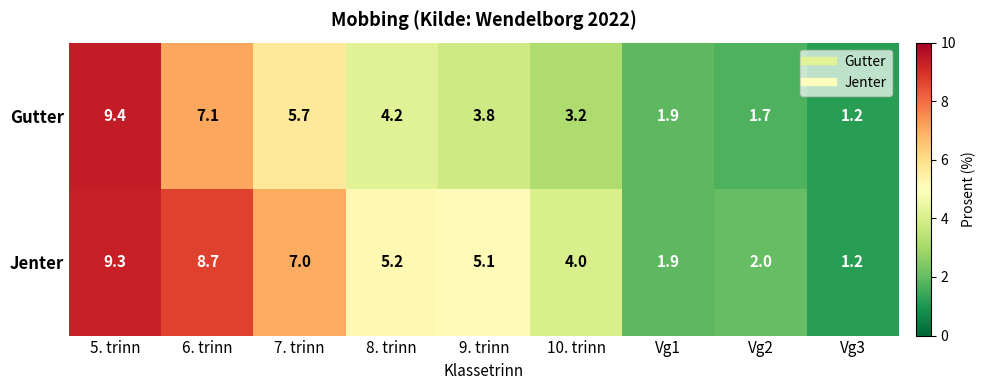

At which category does the chart reach its peak across all series?

5. trinn